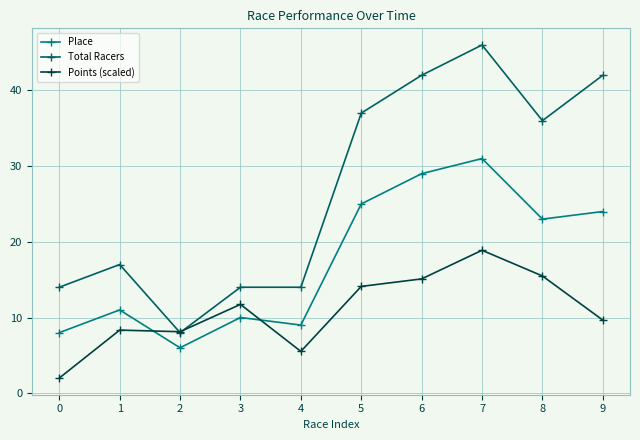

What is the difference between the Total Racers values at 5 and 8?

1.0